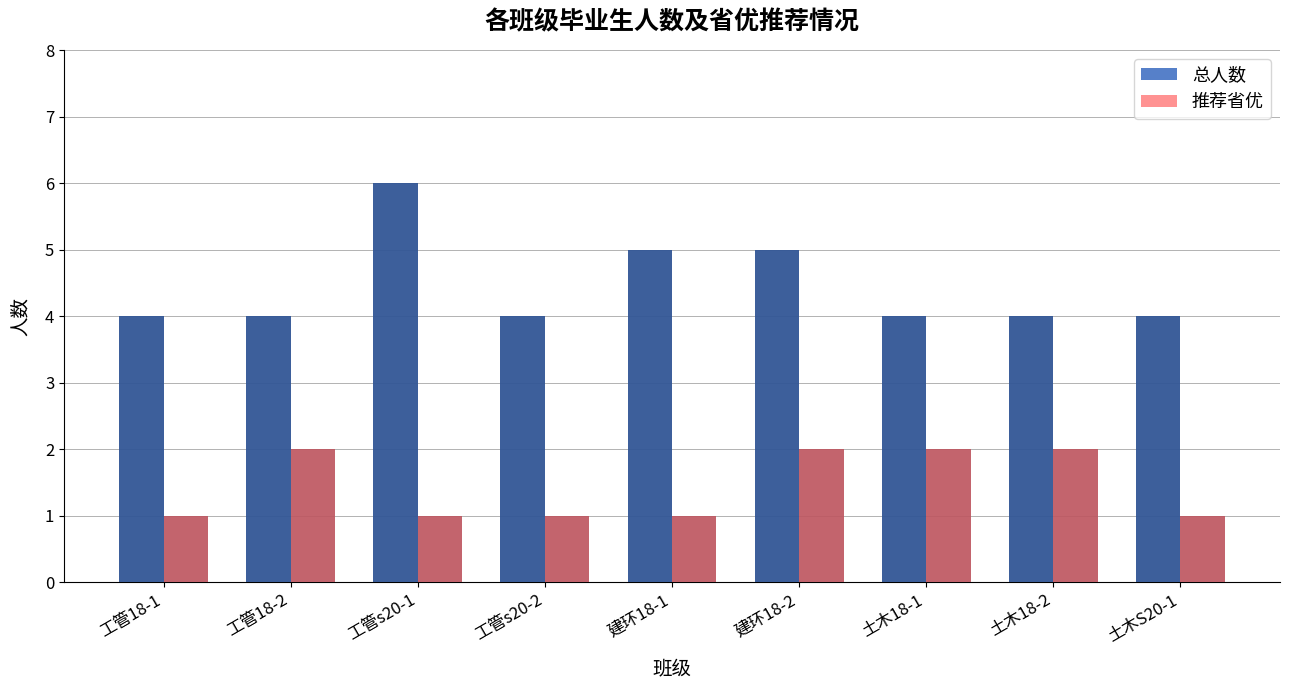

What is the value of the 总人数 bar at the 2nd from the left?

4